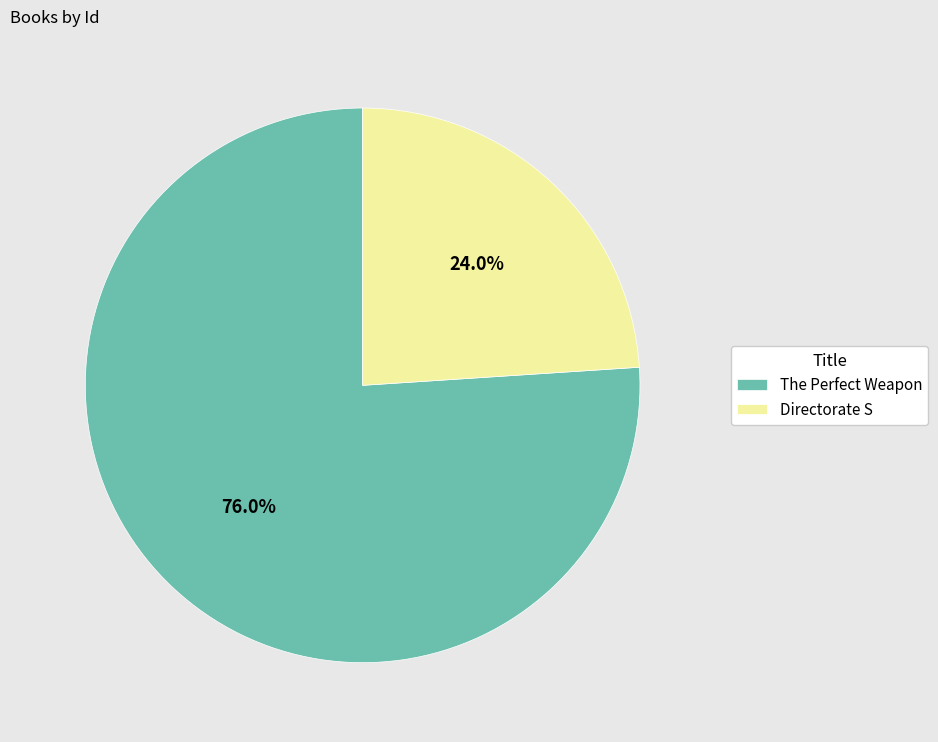

Combined, do Directorate S and The Perfect Weapon account for over 50%?

Yes